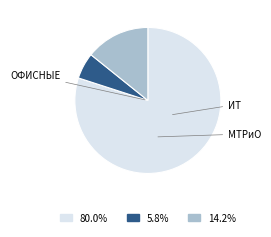

Does any single category account for the majority?

Yes